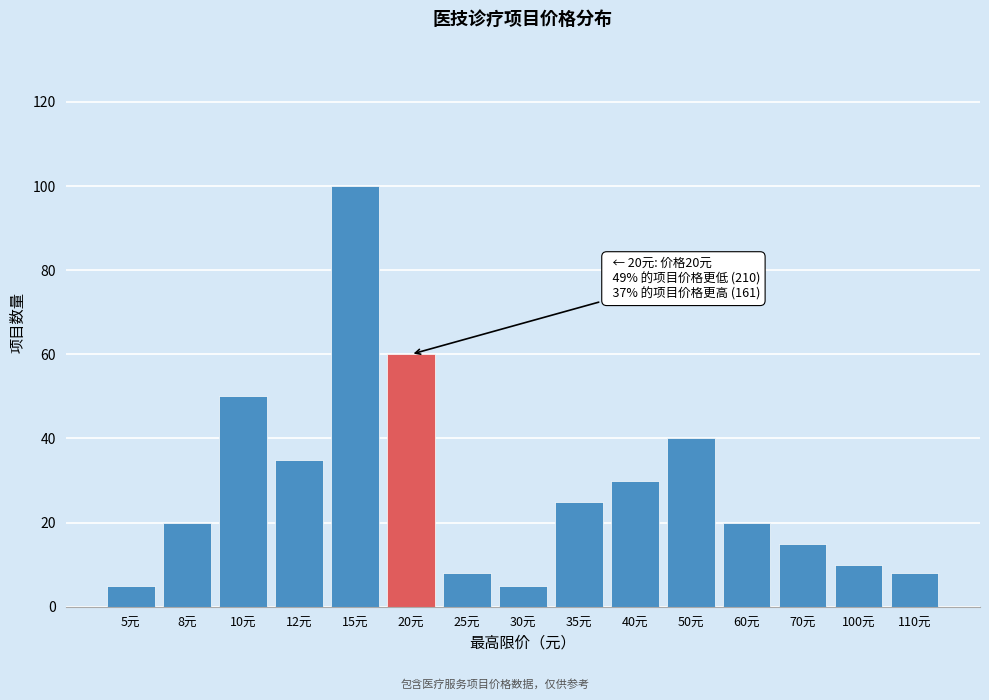

Reading right to left, list all the values displayed in this chart.

110元=8	100元=10	70元=15	60元=20	50元=40	40元=30	35元=25	30元=5	25元=8	20元=60	15元=100	12元=35	10元=50	8元=20	5元=5